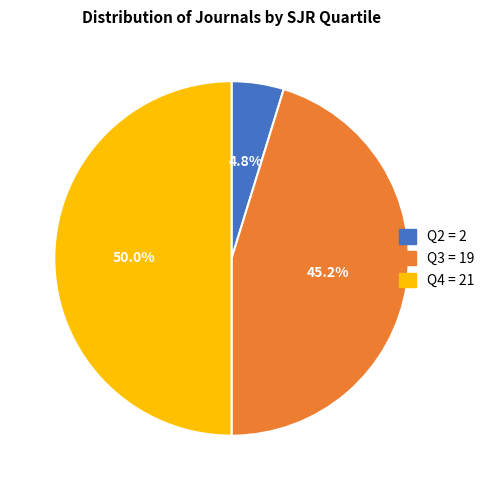

True or false: Q4 accounts for 38% of the total.

False